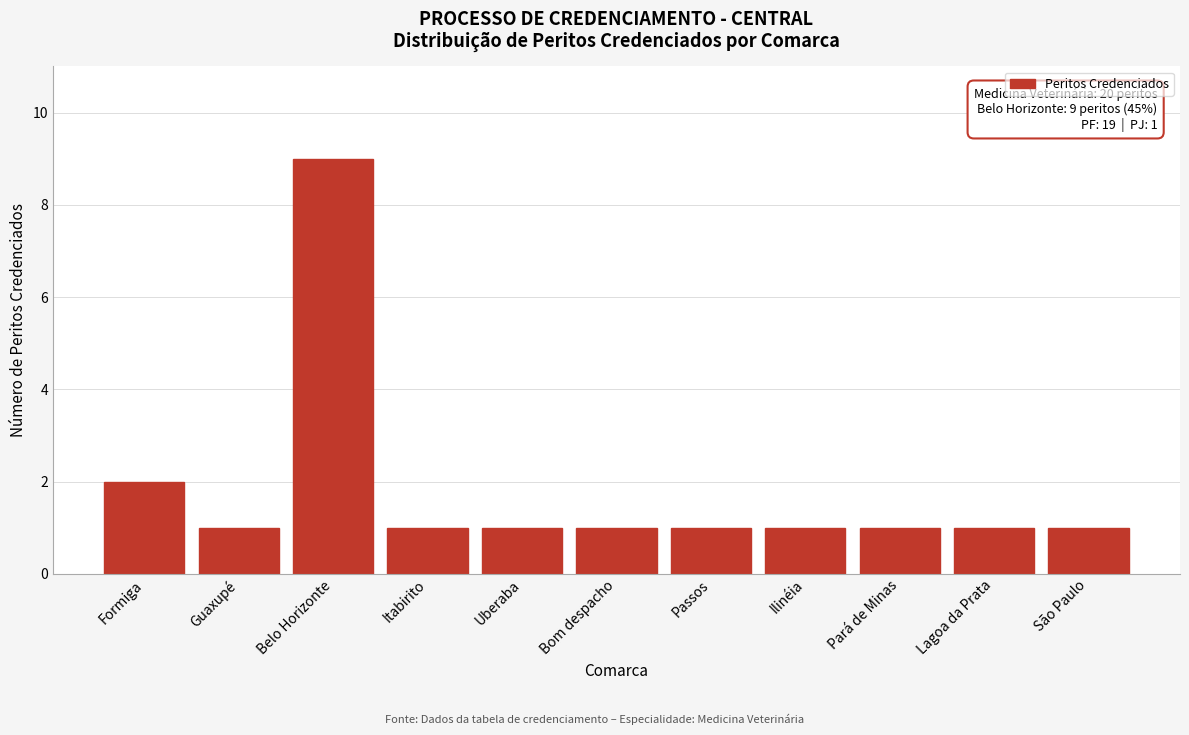

Reading left to right, extract all data points from this chart.

Formiga=2	Guaxupé=1	Belo Horizonte=9	Itabirito=1	Uberaba=1	Bom despacho=1	Passos=1	Ilinéia=1	Pará de Minas=1	Lagoa da Prata=1	São Paulo=1